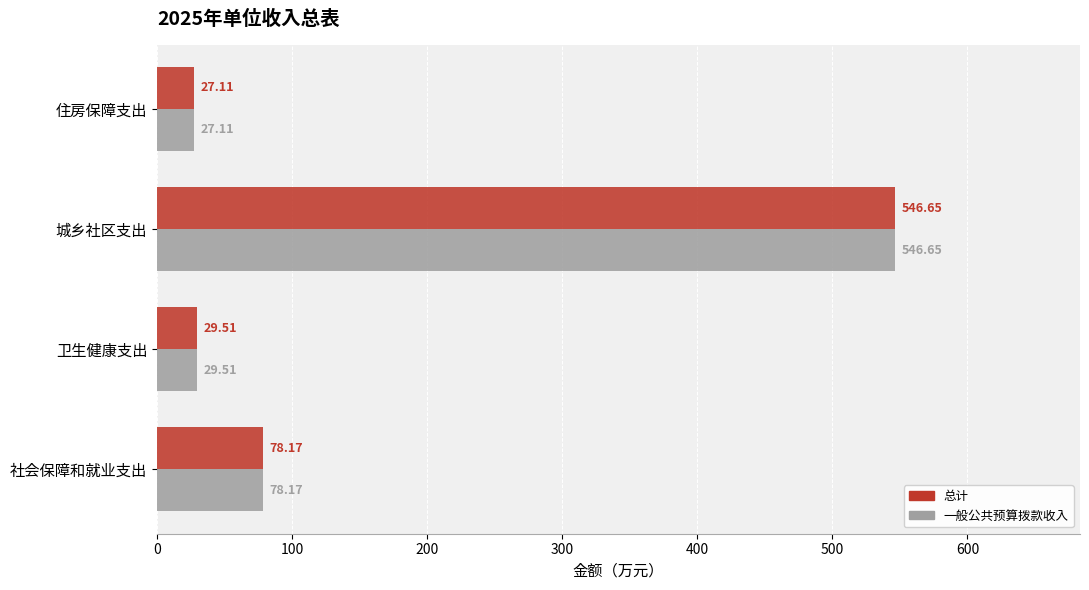

List the labels in order of 总计 value, largest first.

城乡社区支出, 社会保障和就业支出, 卫生健康支出, 住房保障支出